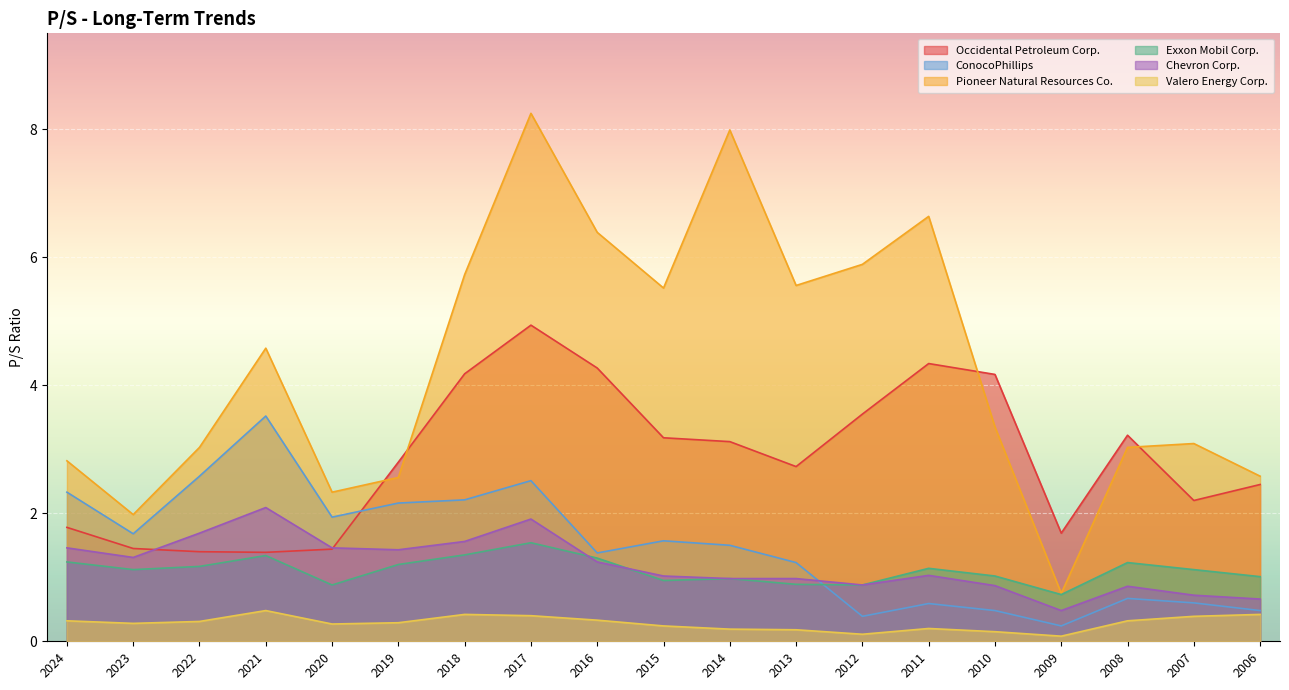

How many lines are shown in the chart?

6